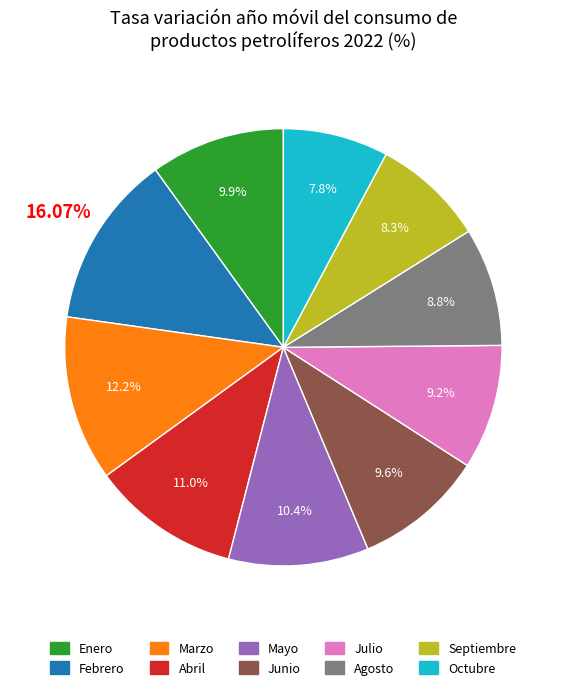

Is it true that Abril is 25% of the pie?

False